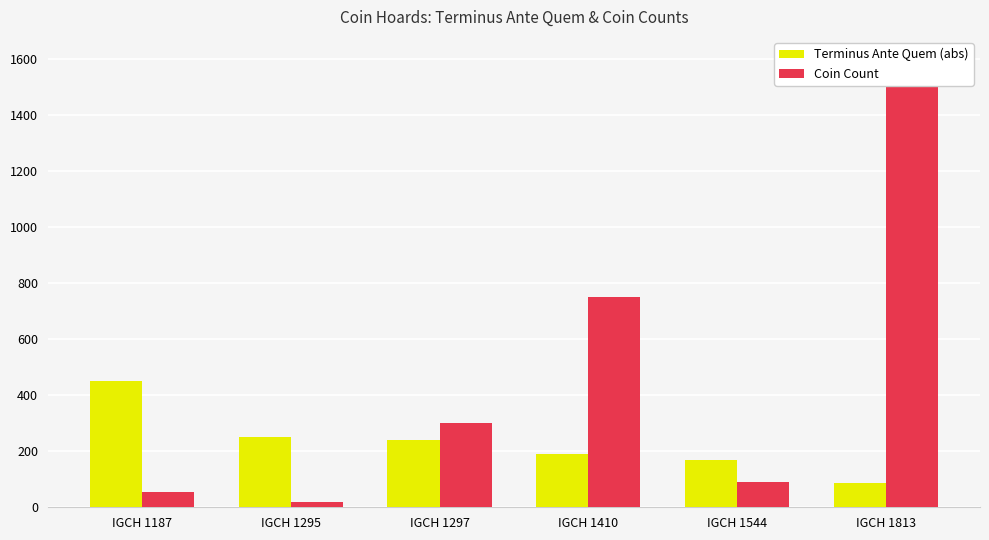

Reading left to right, list all the values displayed in this chart.

Terminus Ante Quem (abs): 450	250	240	190	169	85
Coin Count: 56	19	300	752	92	1600